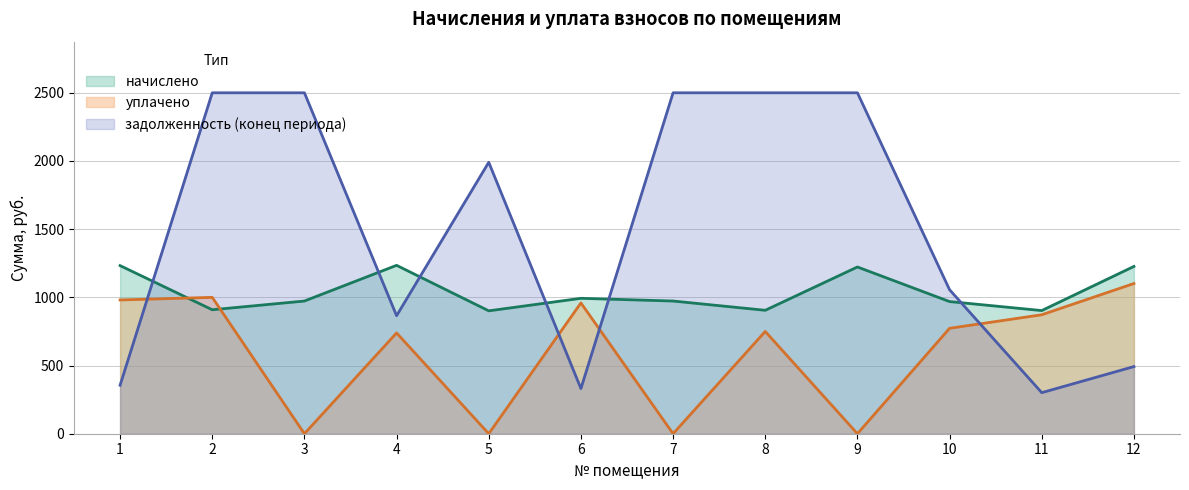

What is the difference between the second highest and second lowest values in the начислено series?

329.7